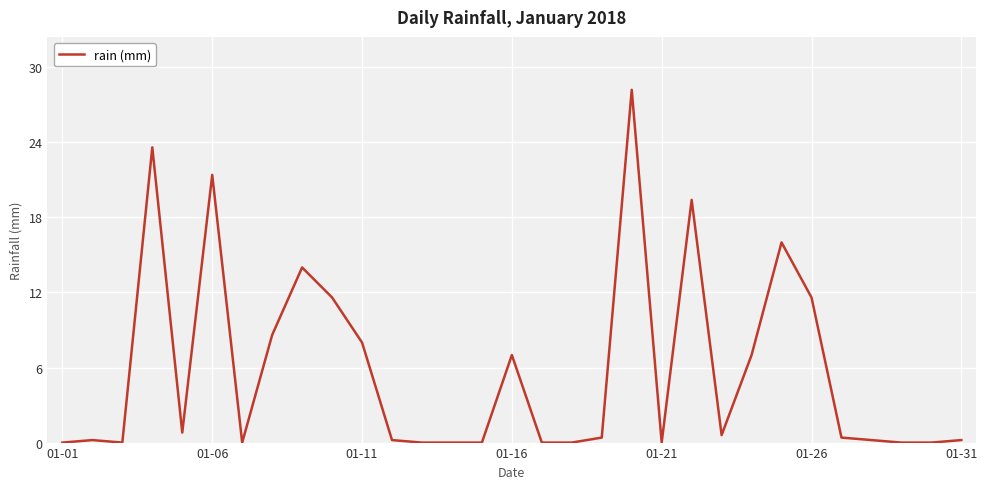

What is the difference between the maximum and minimum values?

28.2